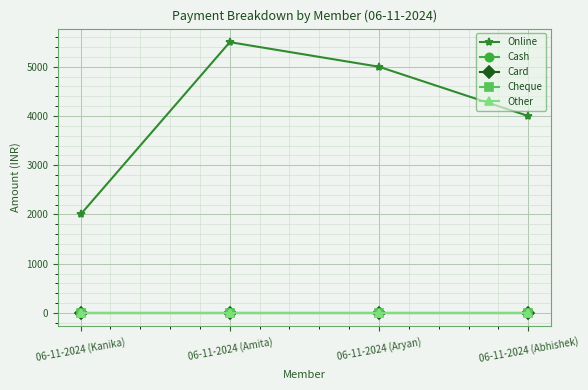

Rank the categories by Online value from highest to lowest.

06-11-2024 (Amita), 06-11-2024 (Aryan), 06-11-2024 (Abhishek), 06-11-2024 (Kanika)